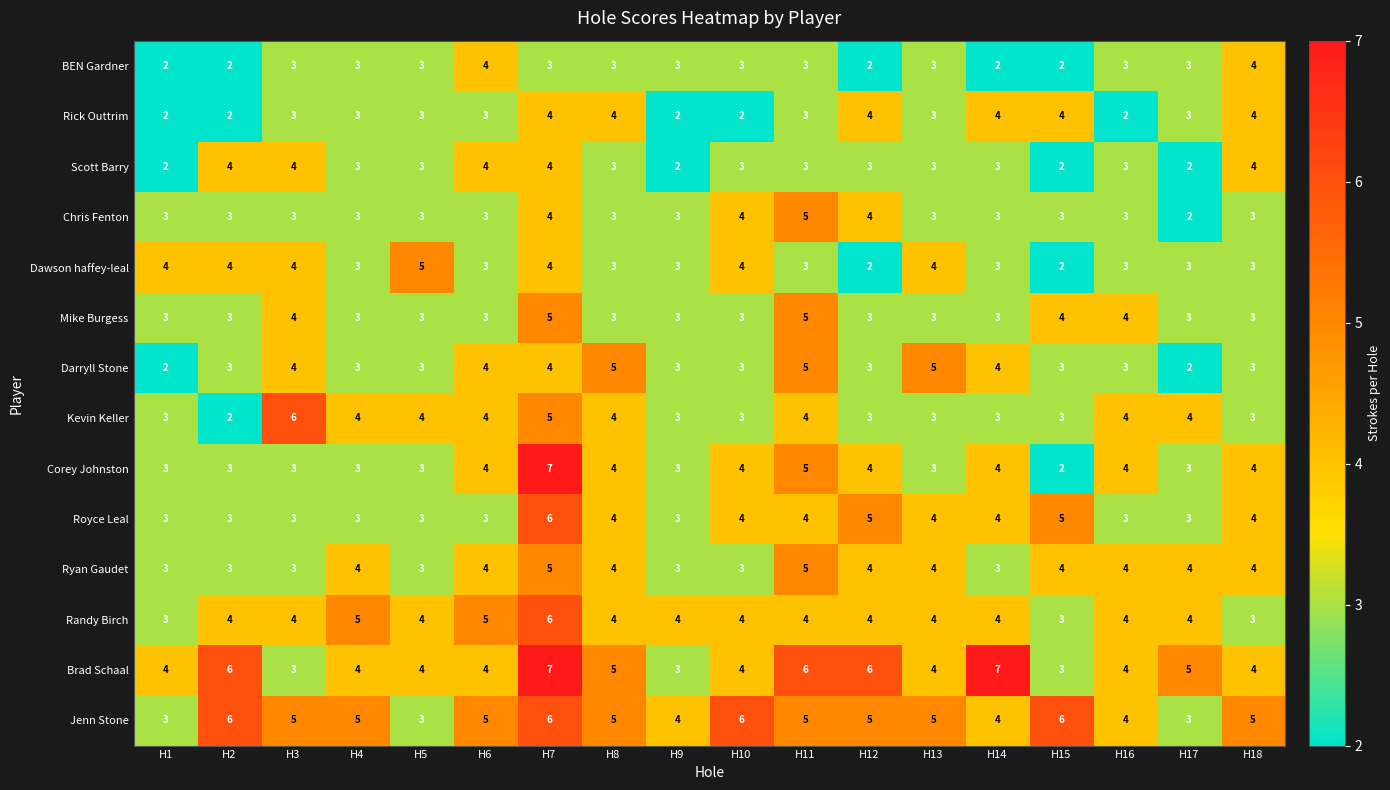

What is the sum of all Randy Birch values?

73